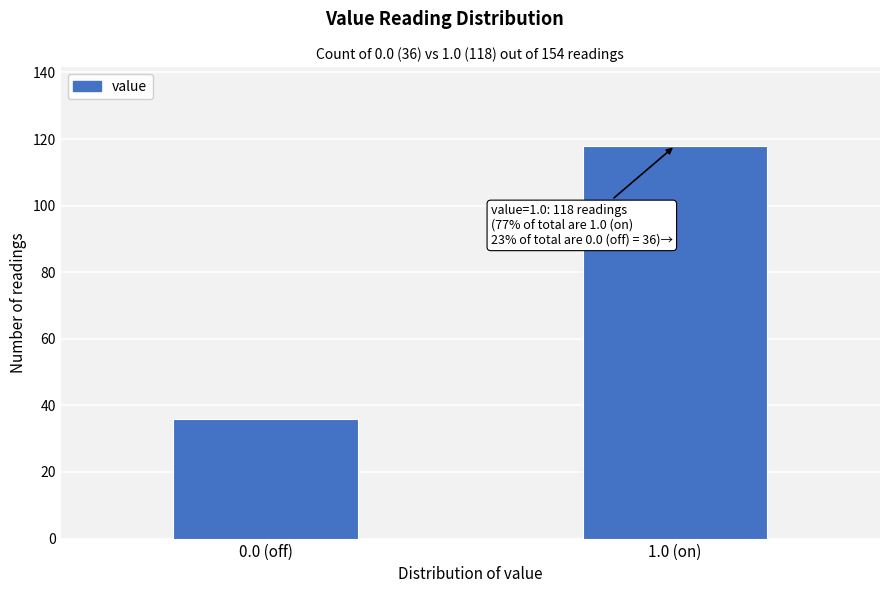

Reading right to left, what are all the values shown in this chart?

1.0 (on)=118	0.0 (off)=36